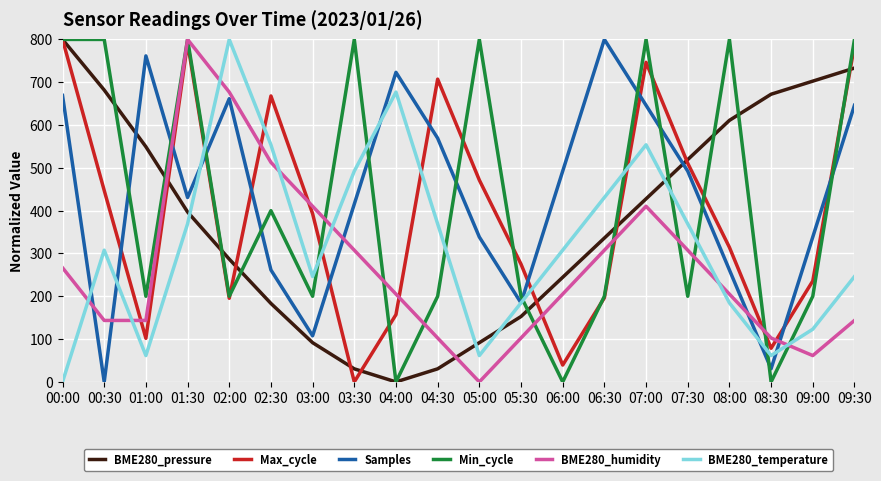

In Max_cycle, how many points are lower than both neighbors (excluding endpoints)?

5